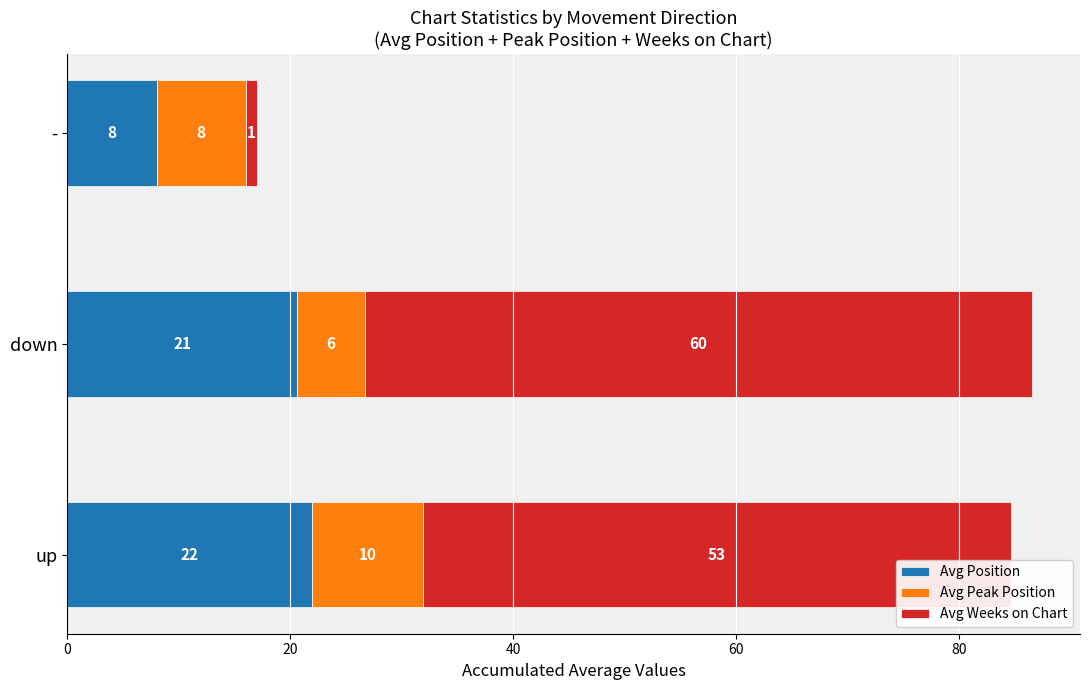

What is the highest value of the Avg Position series?

22.0